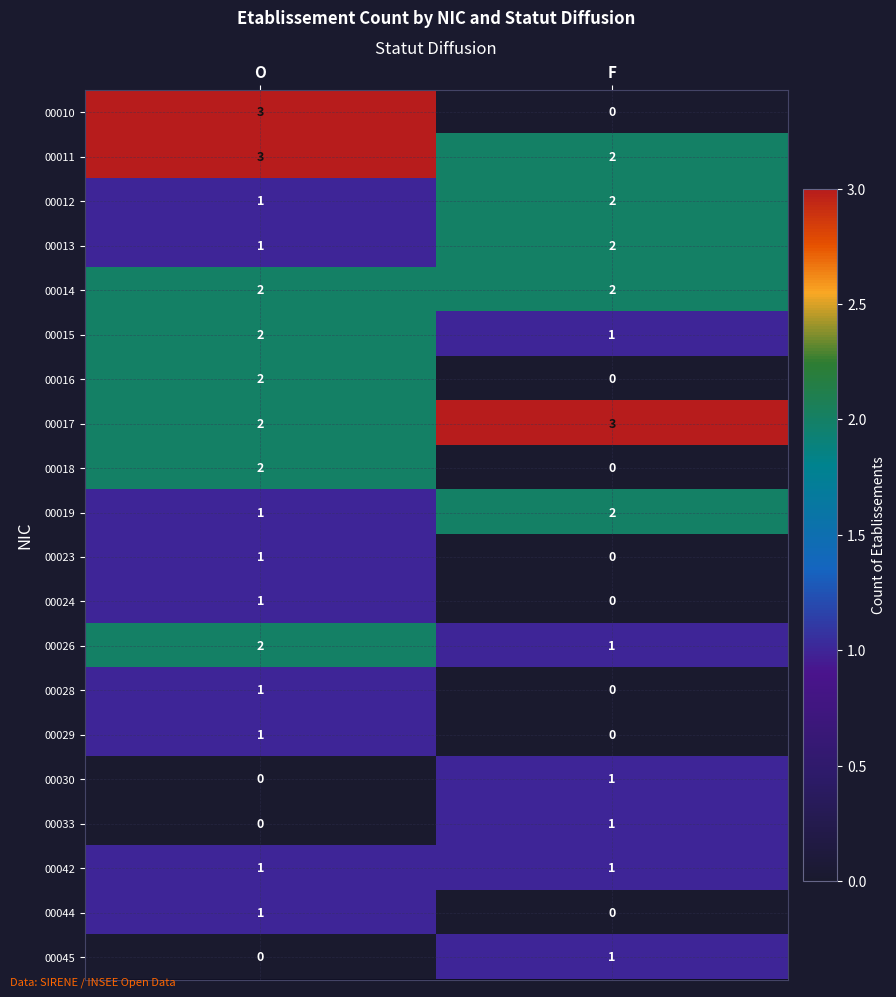

How many series are shown in this chart?

20